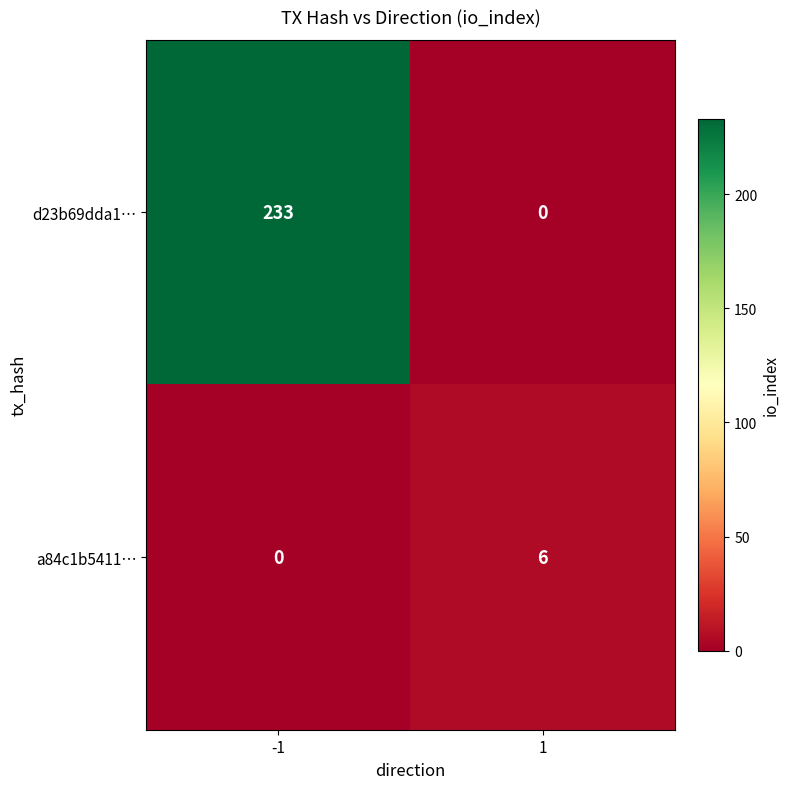

What is the difference between the maximum and minimum values in the d23b69dda1… series?

233